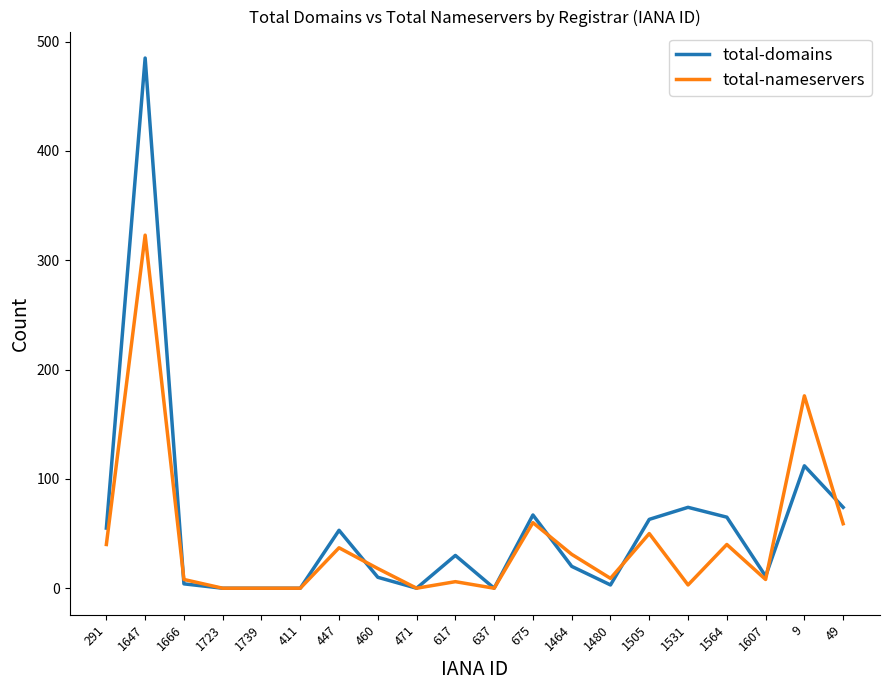

At which category does total-domains reach its first local peak?

1647